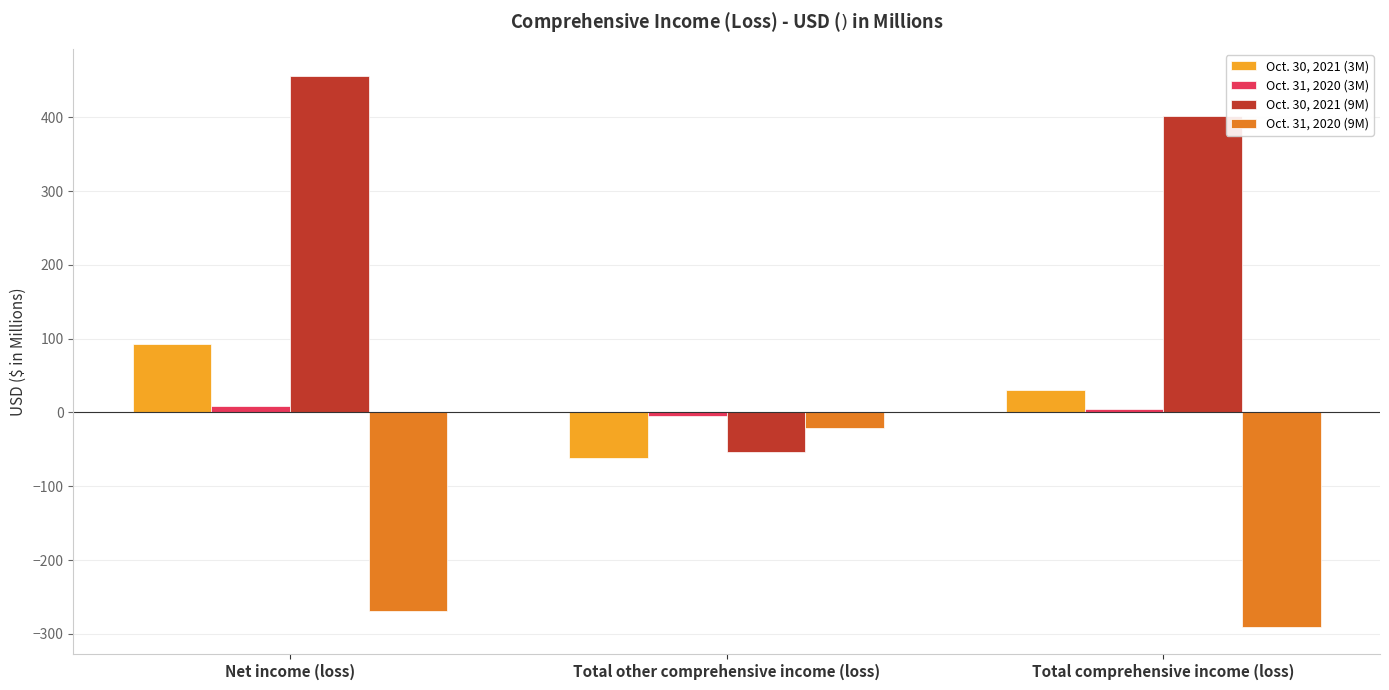

What is the minimum value shown in the chart?

-290.1